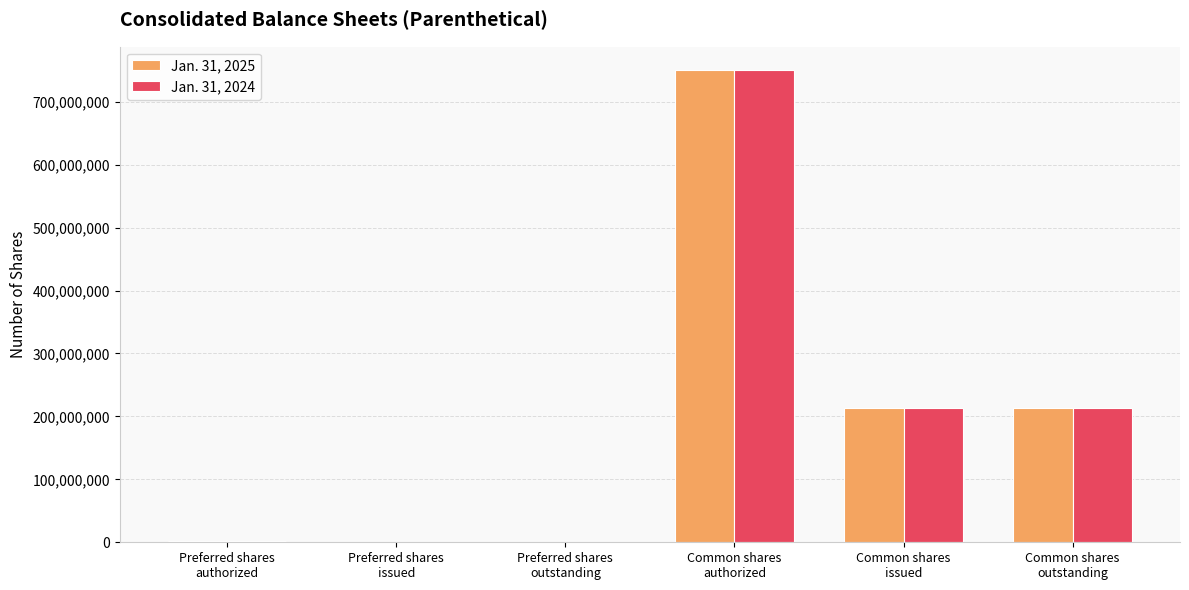

What is the maximum value shown in the chart?

750000000